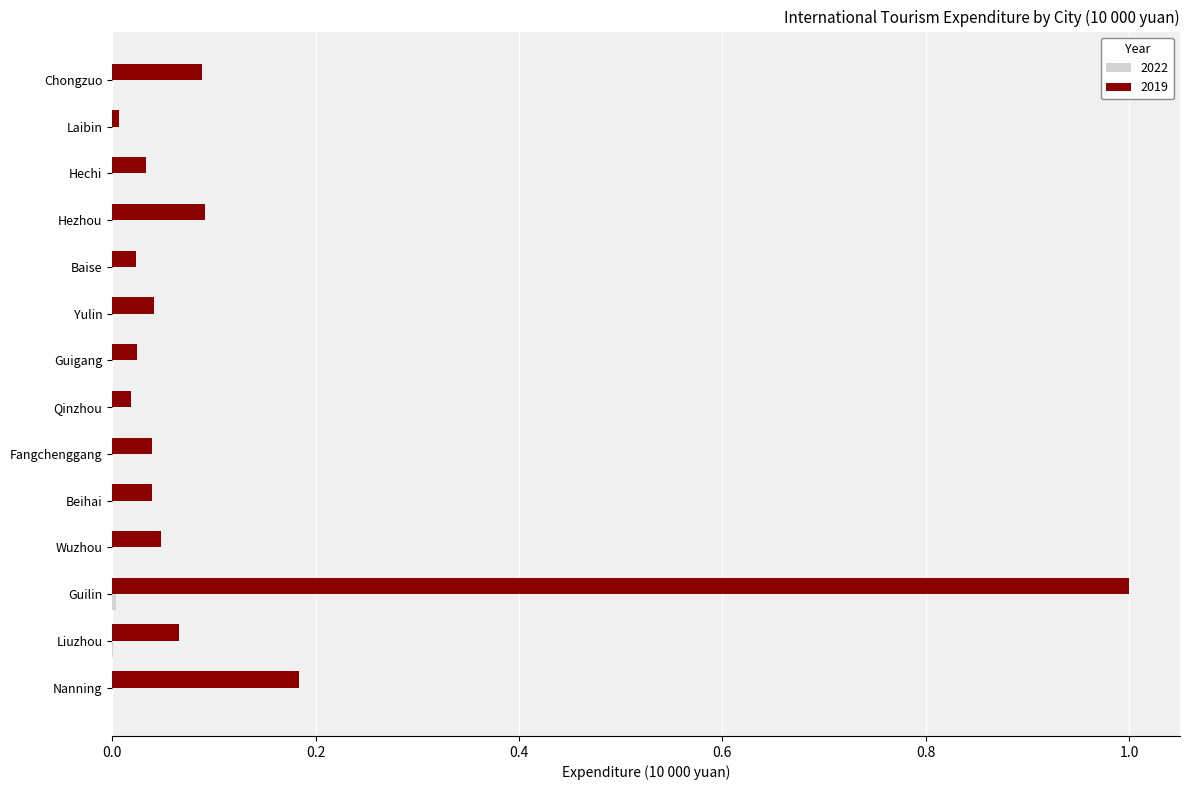

Which series has the largest total across all categories?

2019